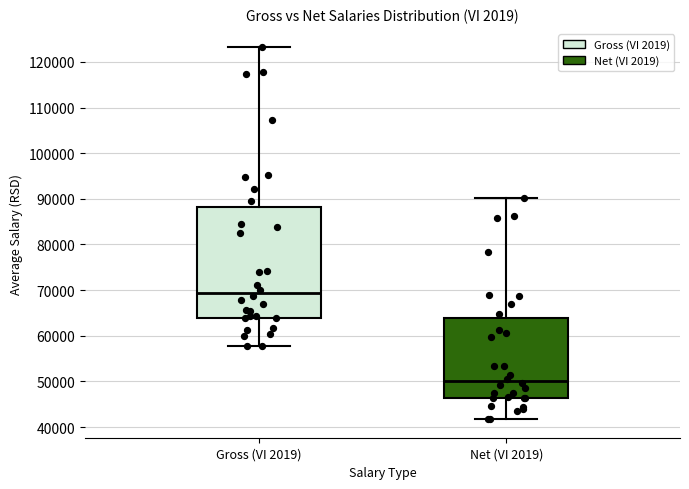

Which box has the lowest median line?

Net (VI 2019)